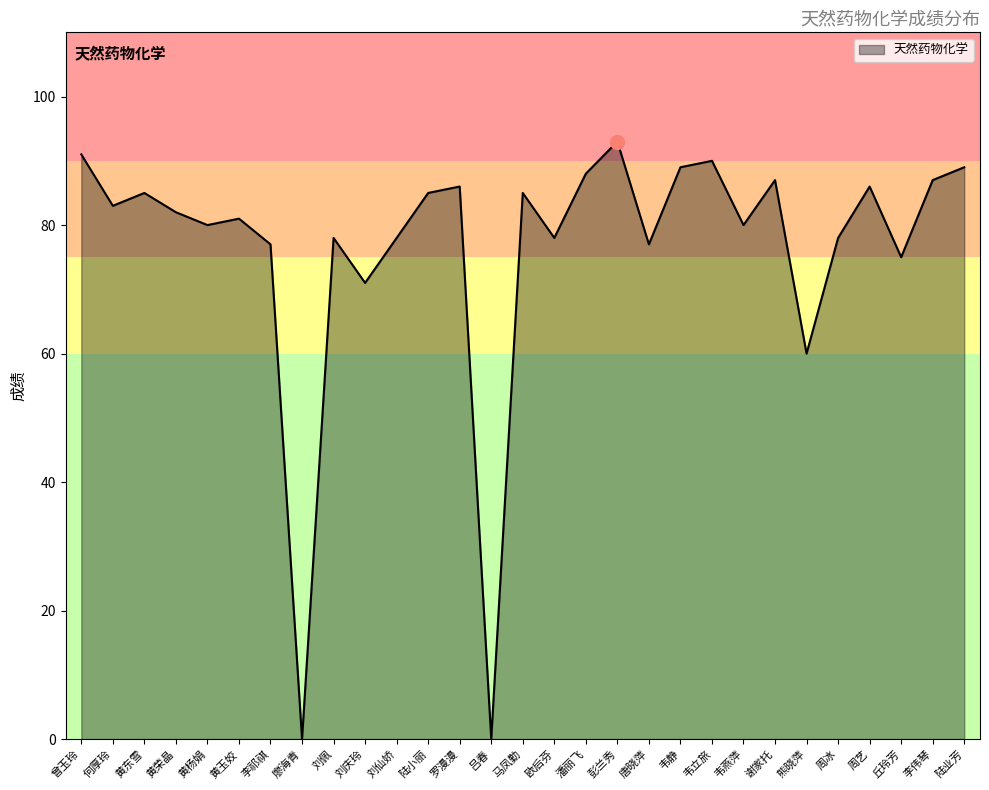

What is the change in value from 彭兰秀 to 周艺?

-7